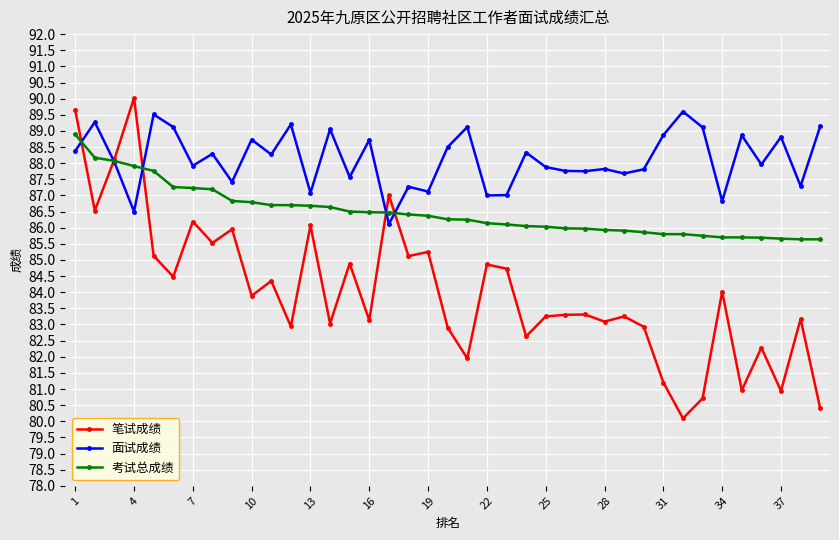

What is the value of the 笔试成绩 point at the 37th from the left?

80.9